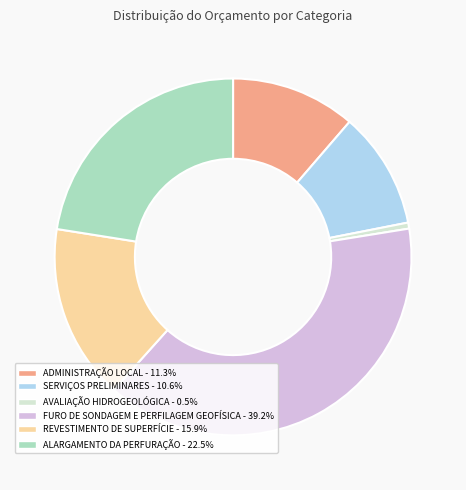

Is there a majority slice in this chart?

No